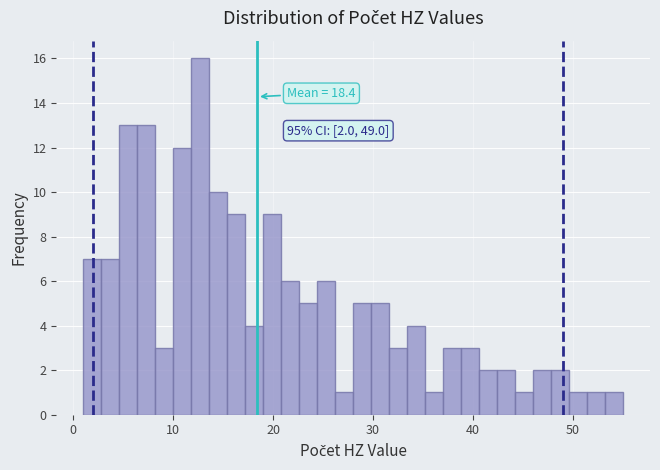

Read against the x-axis, roughly where is the centre of the tallest bar?

13